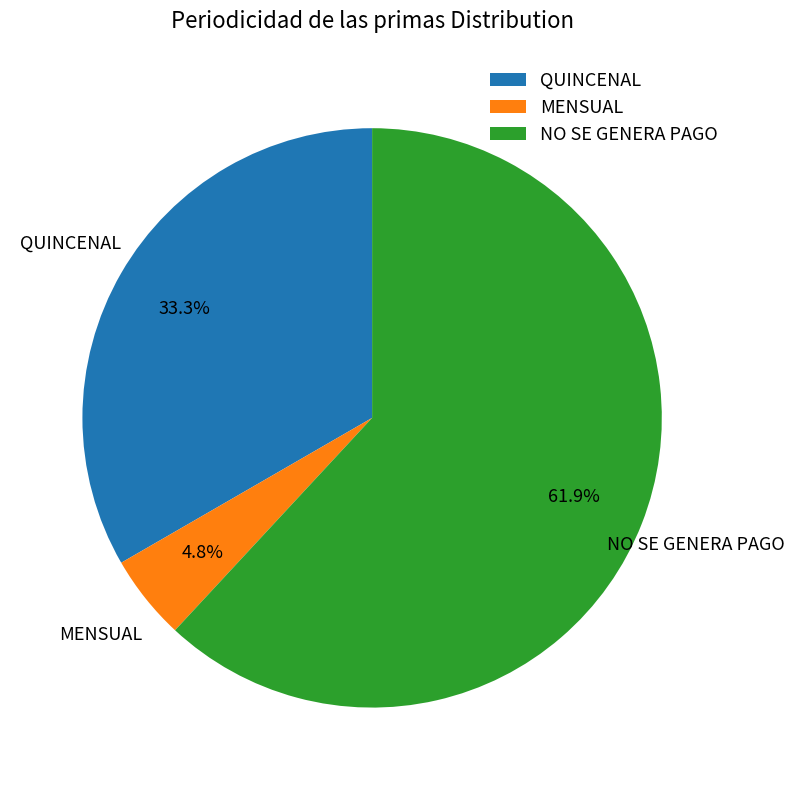

Is it true that NO SE GENERA PAGO is 62% of the pie?

True